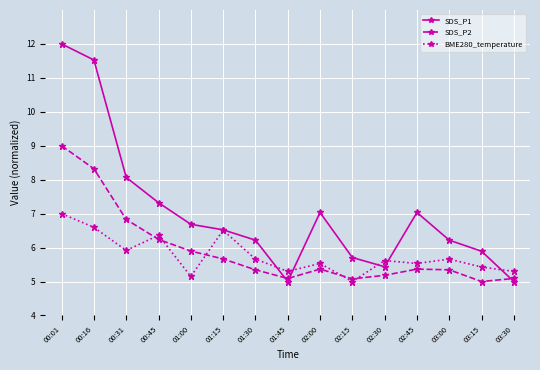

True or false: BME280_temperature has a value of 3.3 at 02:15.

False